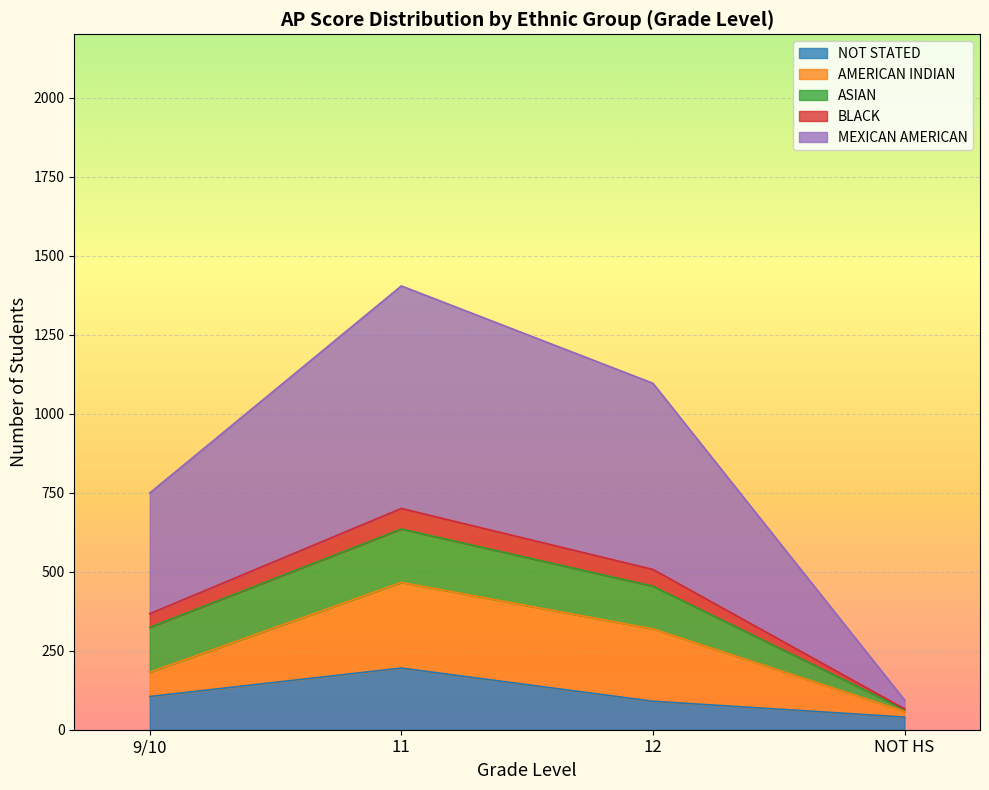

What is the highest value of the NOT STATED series?

195